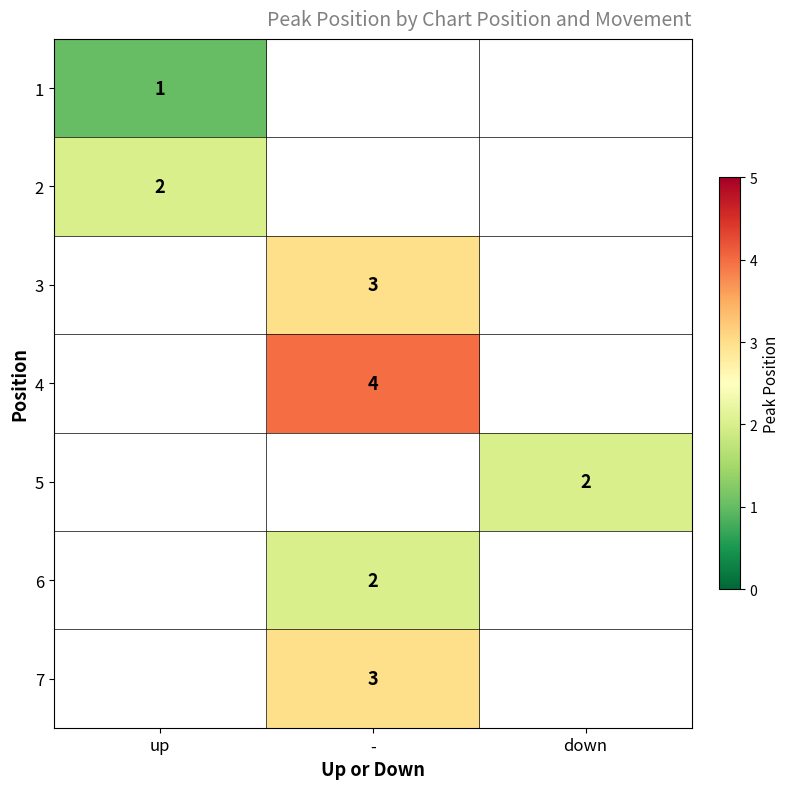

Between down and -, which is larger?

-